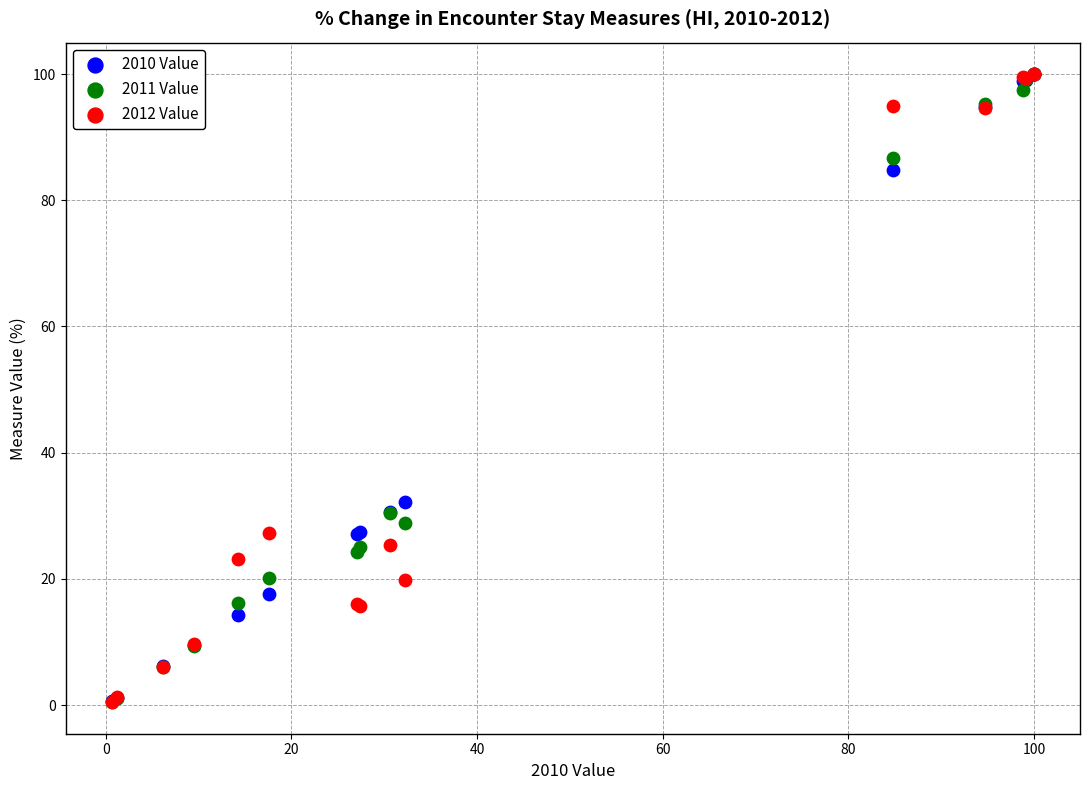

Across all series, what Y value is closest to 50?

32.2